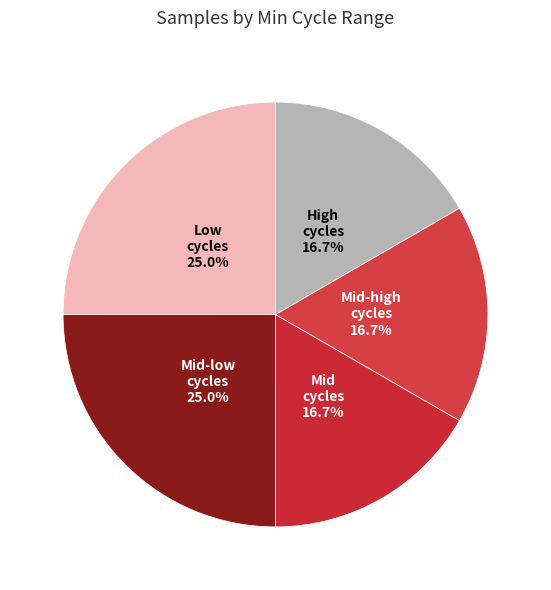

How many slices are in this pie chart?

5